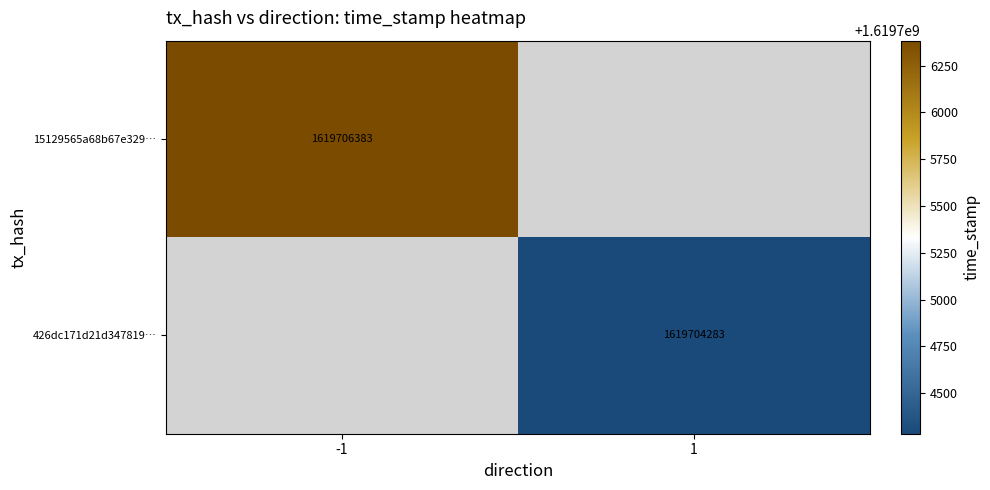

Is it true that 426dc171d21d347819… equals 1619704283 at 1?

True